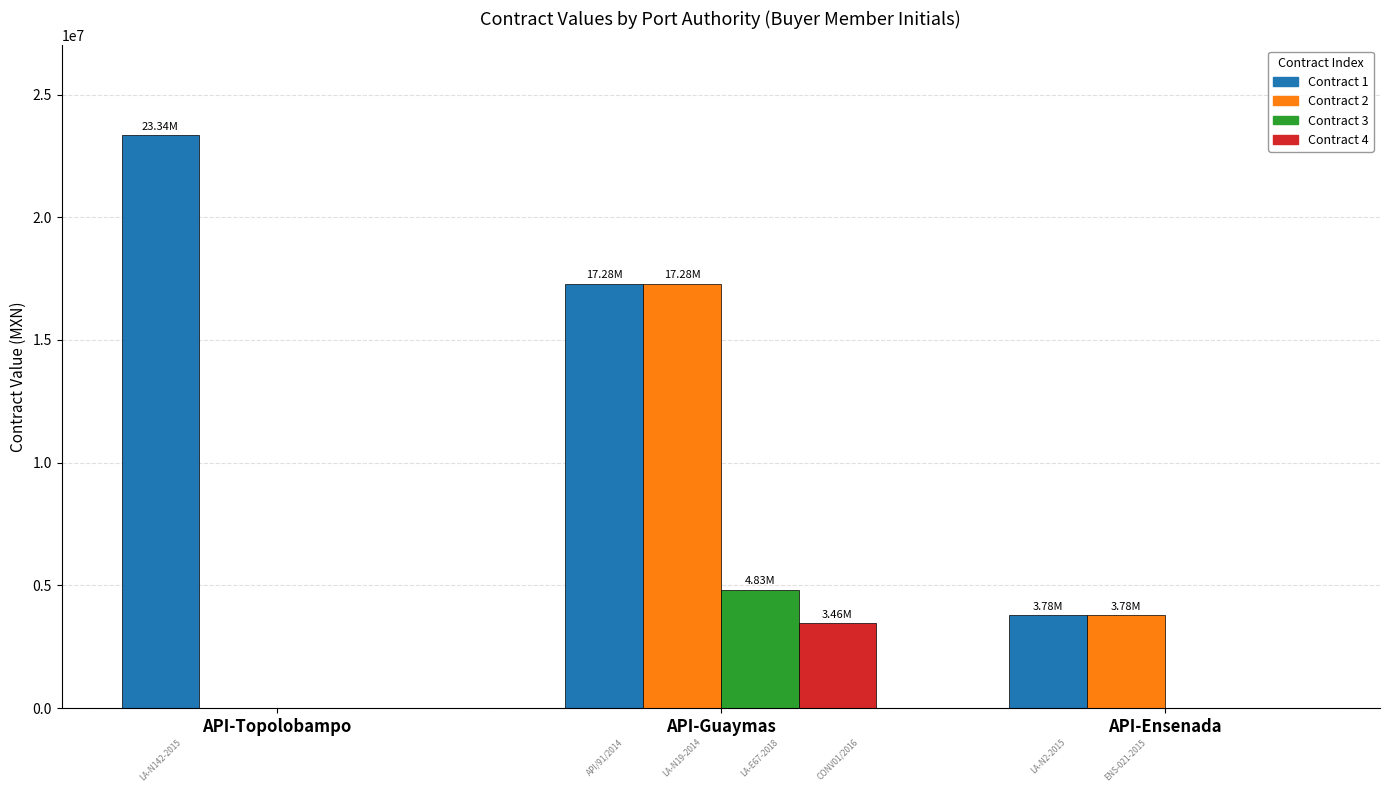

Which series has the largest total across all categories?

Contract 1